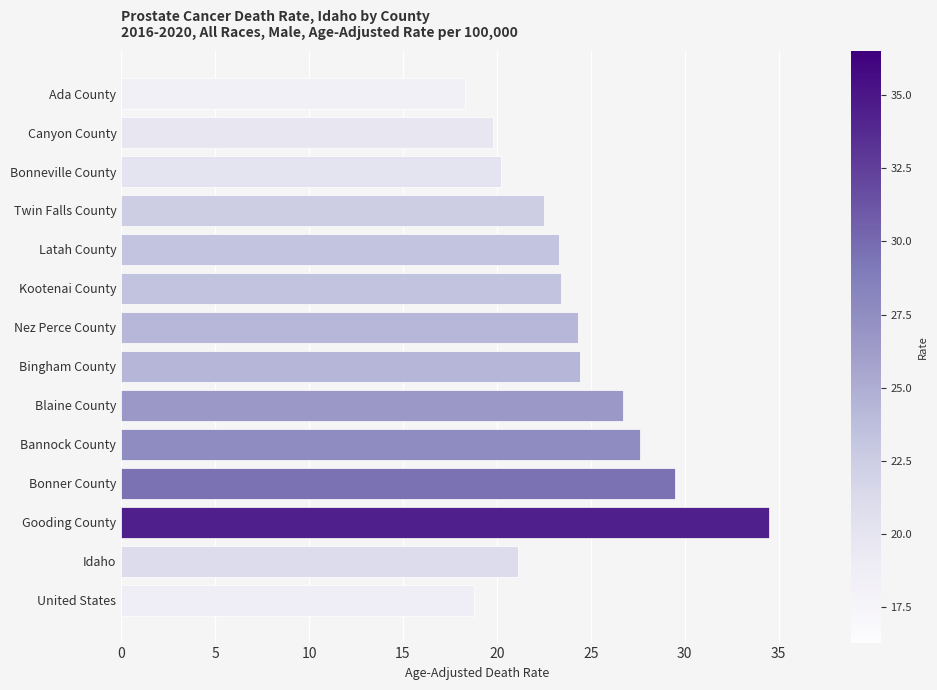

How many categories are shown in the chart?

14